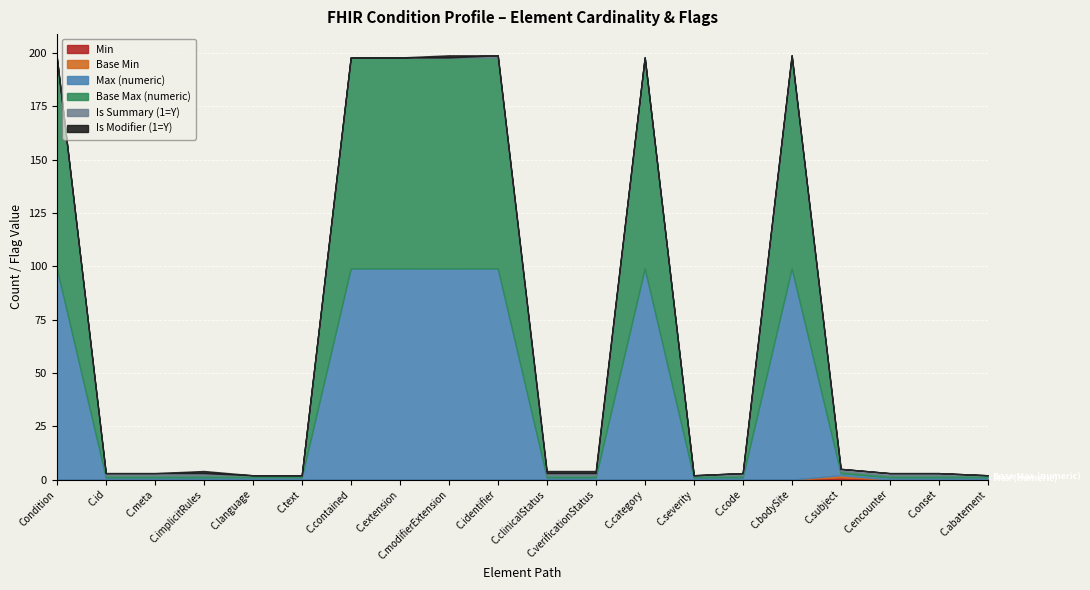

True or false: Base Max (numeric) and Min cross at least once.

False